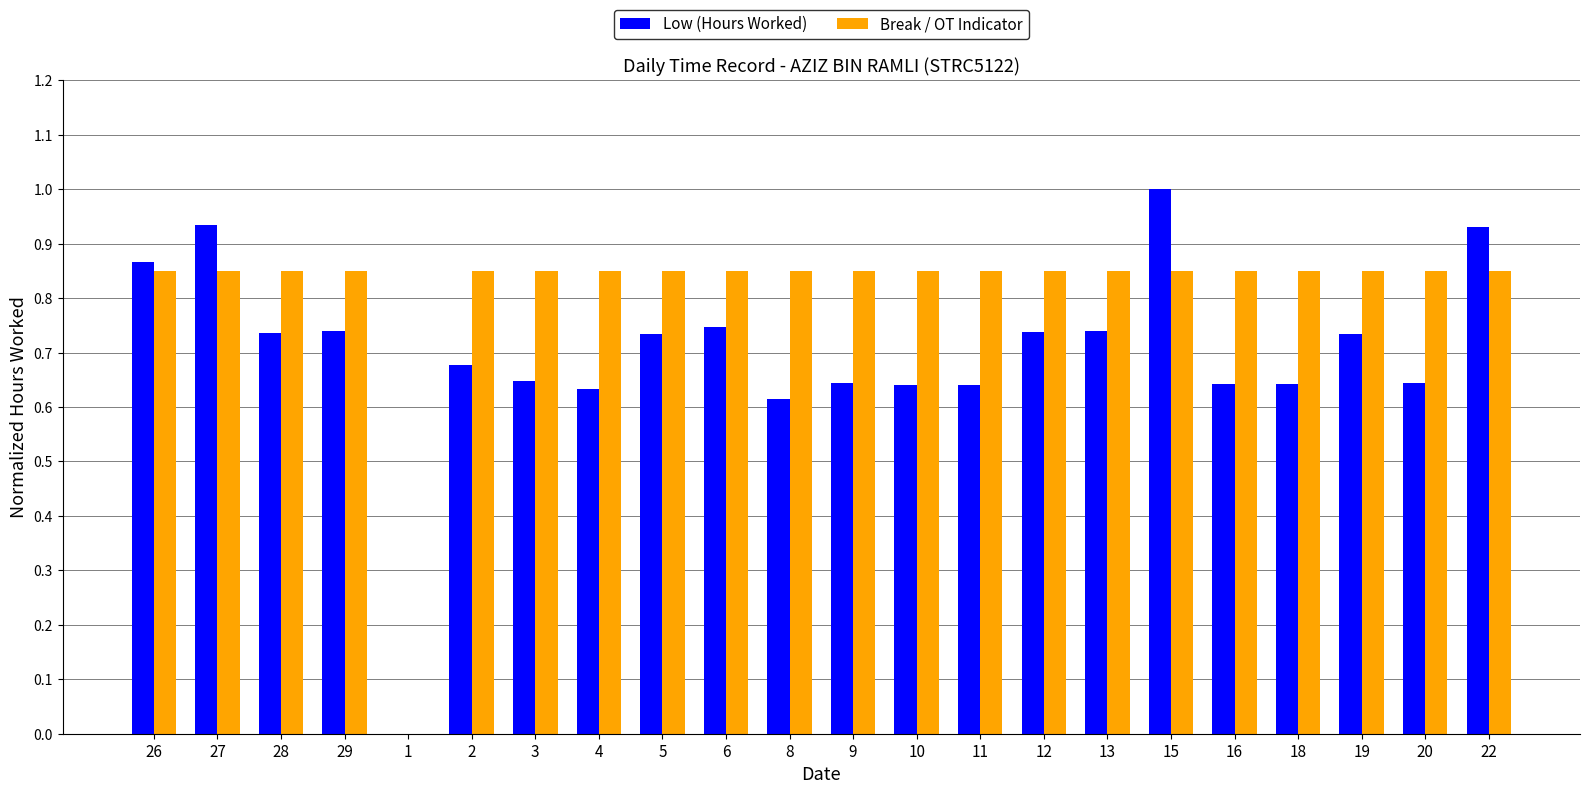

How many groups of bars are there?

22